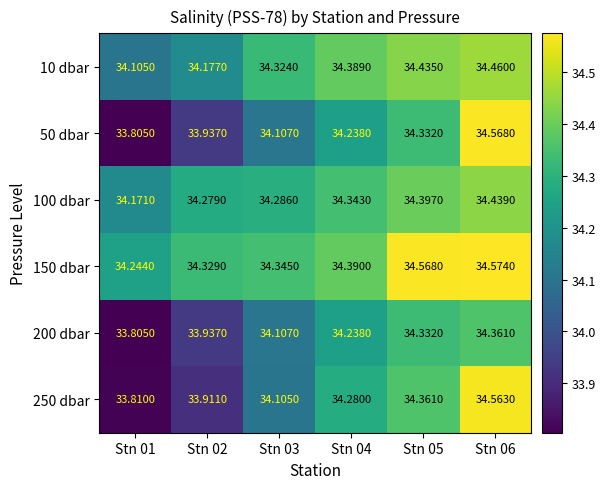

Which series changed the most between Stn 01 and Stn 06?

50 dbar